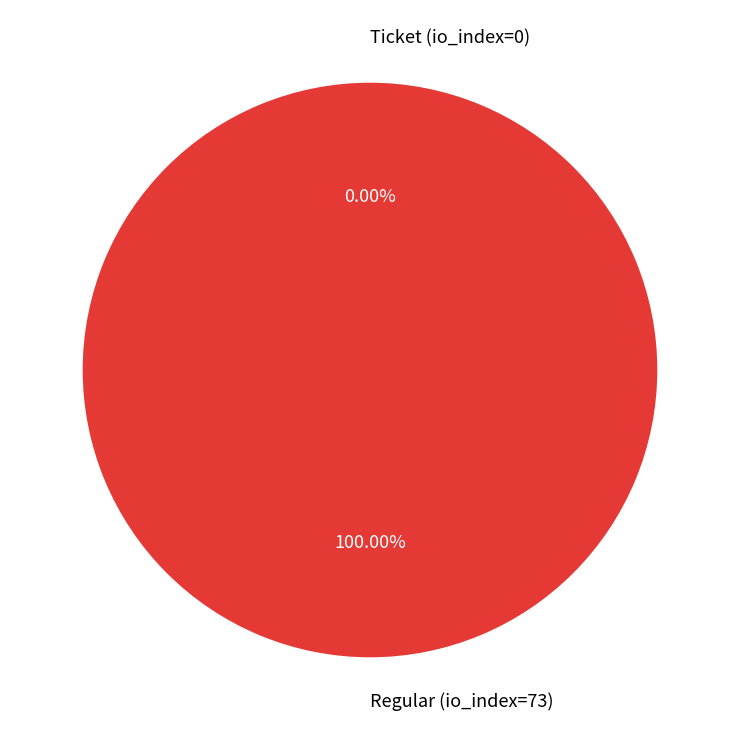

Is Regular (io_index=73) the majority of the pie?

Yes